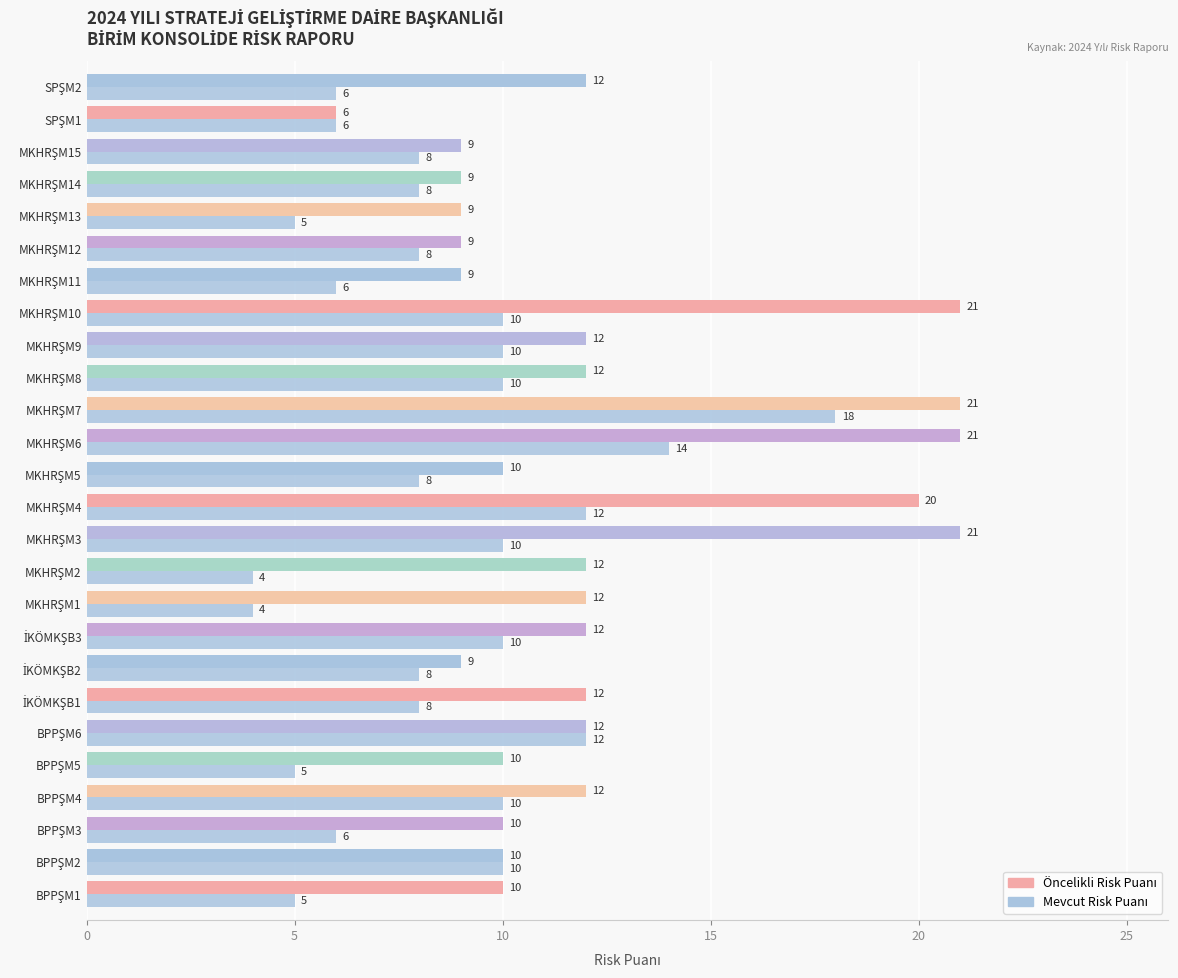

List the series in order of their peak value, highest first.

Öncelikli Risk Puanı, Mevcut Risk Puanı